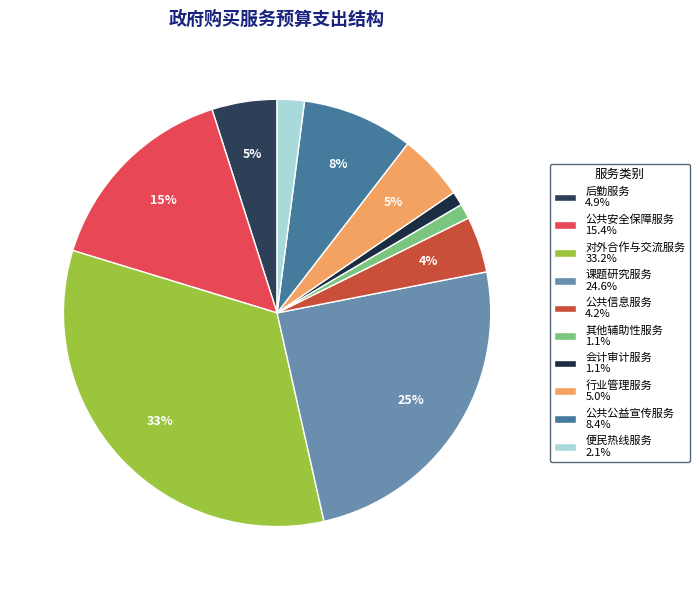

To the nearest percent, what is the average slice percentage?

10%